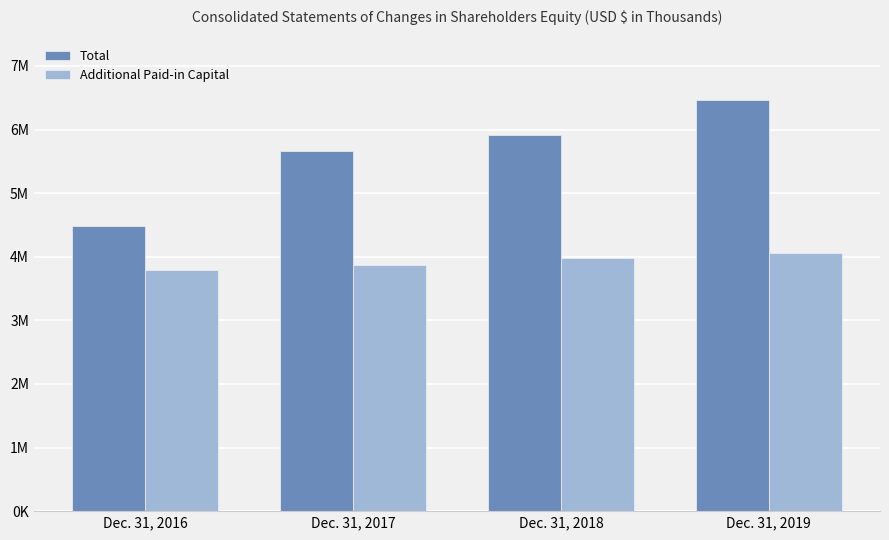

What are all the series names shown in the legend?

Total, Additional Paid-in Capital